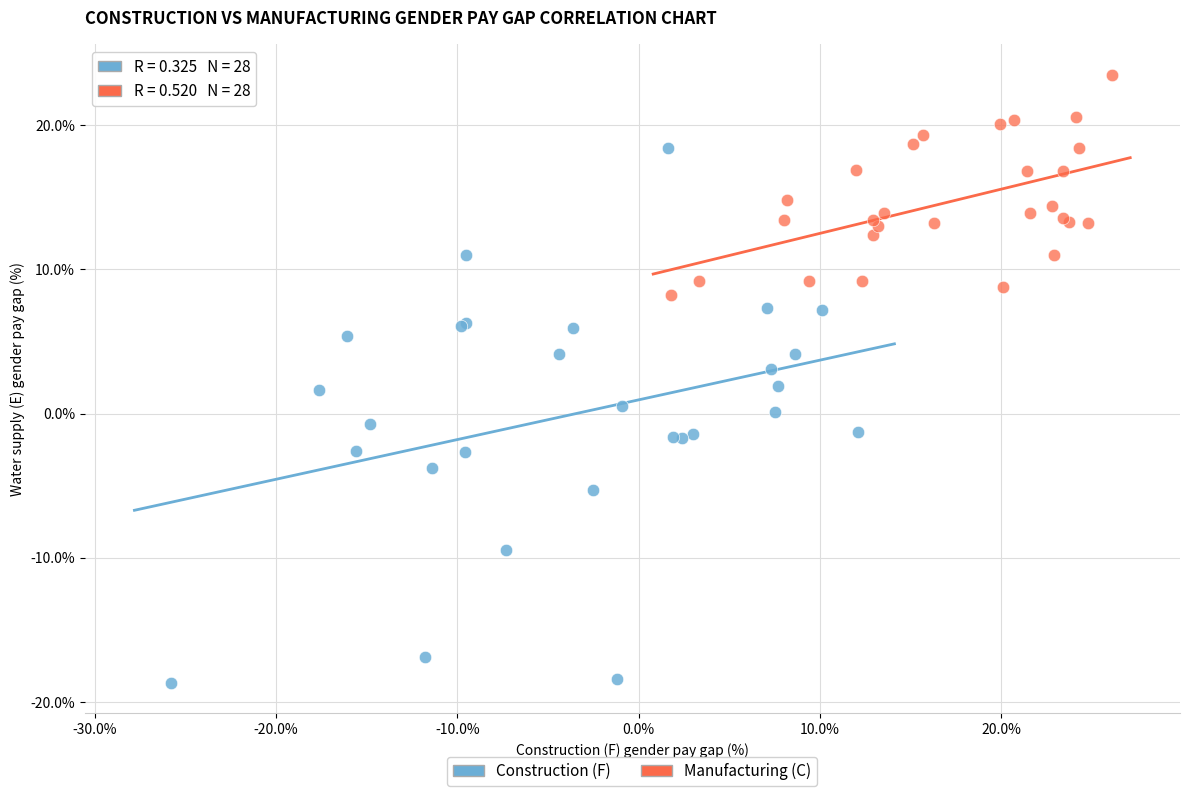

Which series reaches the maximum Y coordinate?

Manufacturing (C)